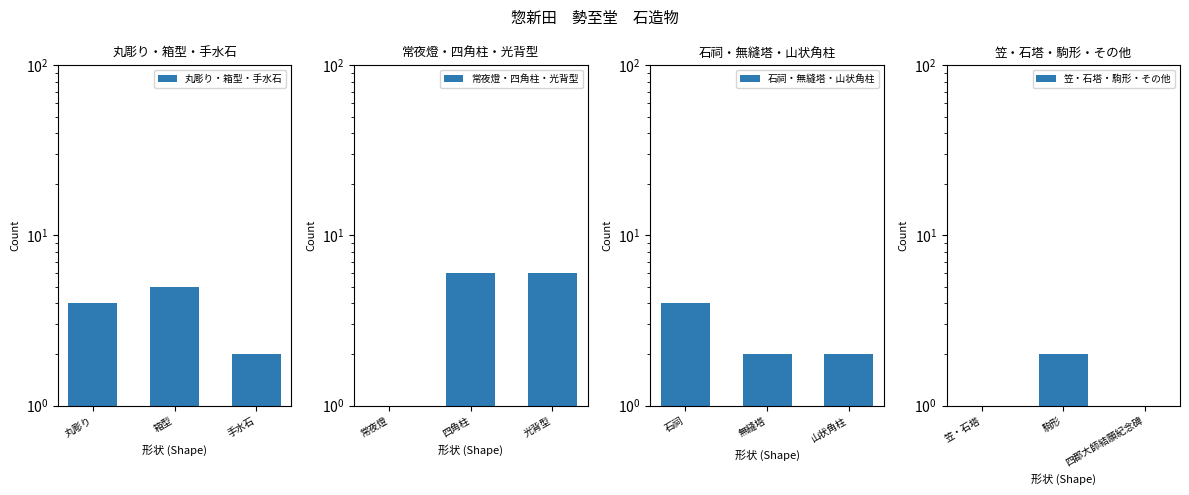

What is the difference between the maximum and minimum values in the 笠・石塔・駒形・その他 series?

1